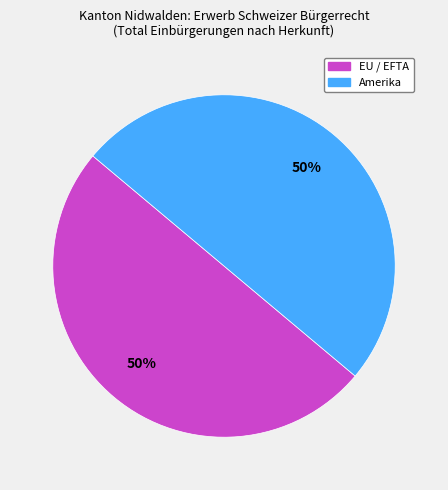

To the nearest percent, what is the average slice percentage?

50%